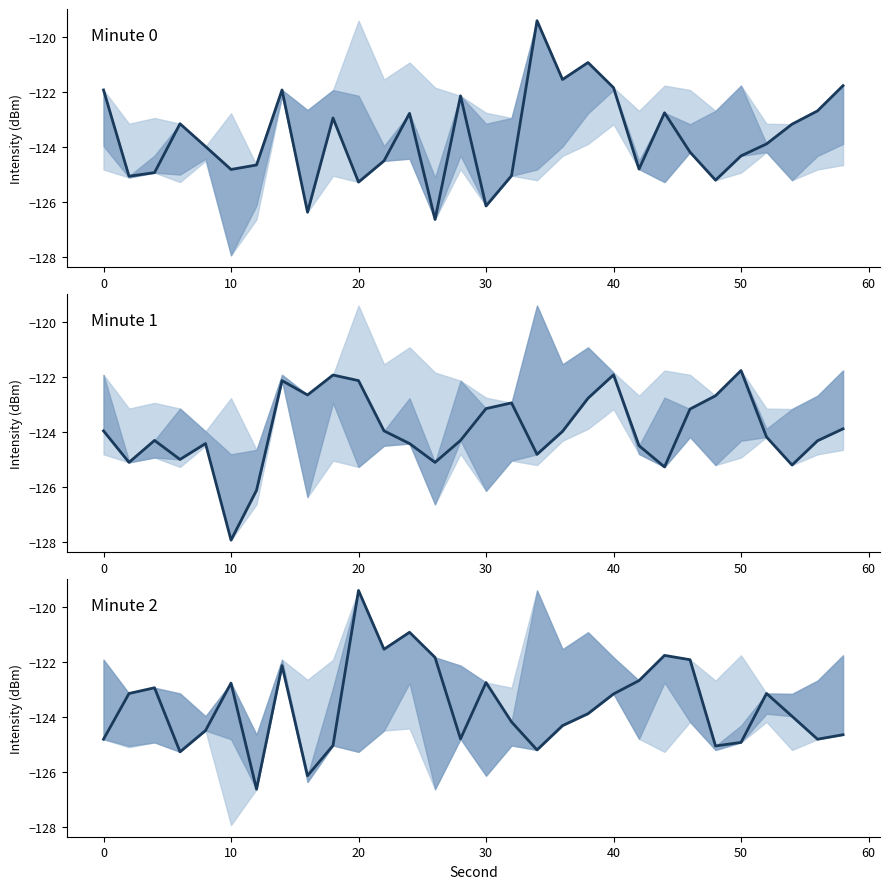

Which series has the largest range (max minus min)?

Minute 0